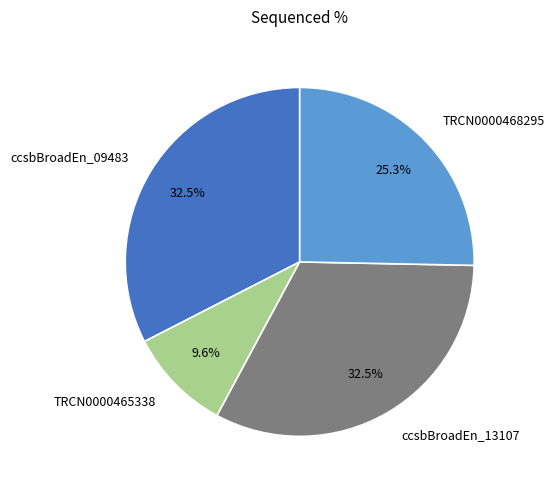

What is the smallest slice in the pie chart?

TRCN0000465338